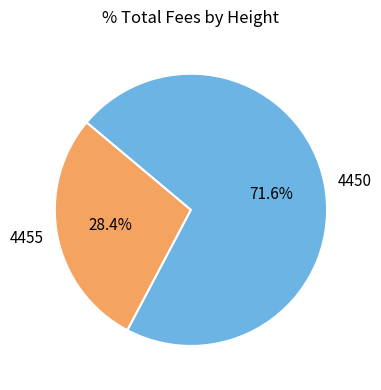

Rank the categories by value from lowest to highest.

4455, 4450